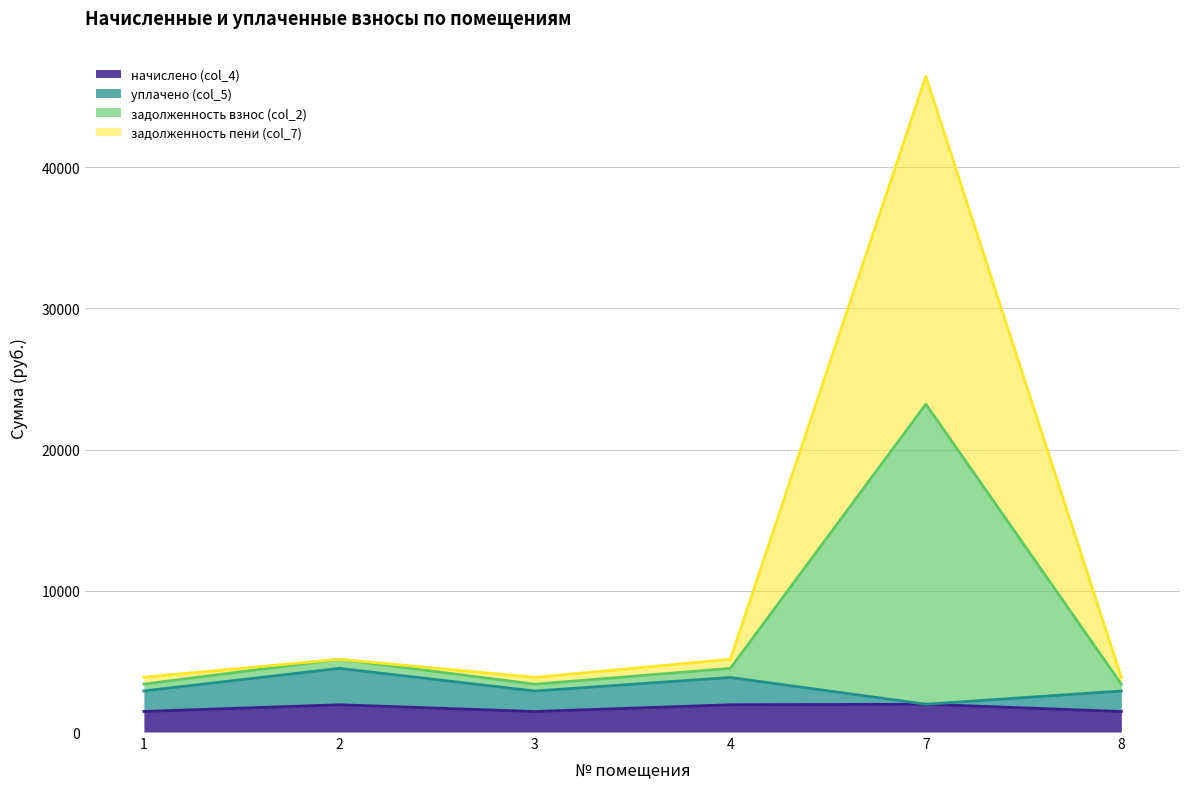

True or false: задолженность взнос (col_2) and начислено (col_4) cross at least once.

False